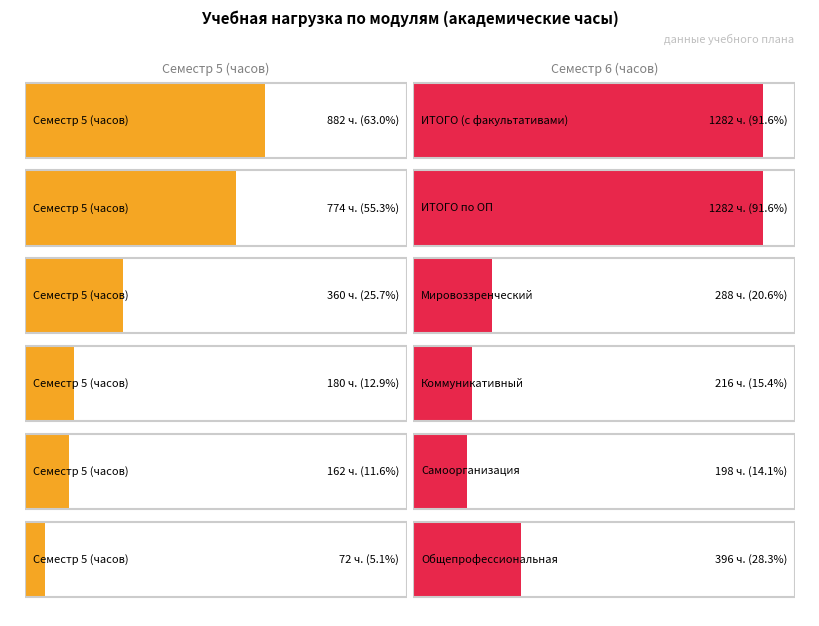

What is the total value across all series at ИТОГО (с факультативами)?

2164